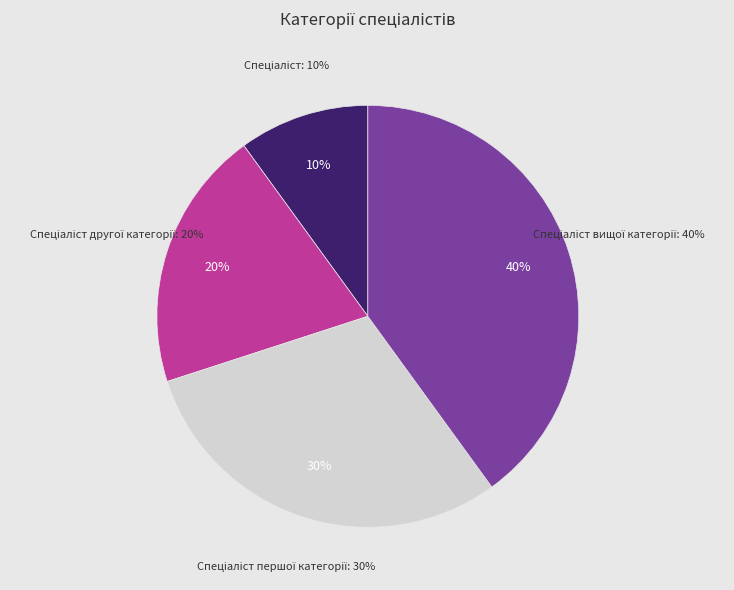

Rank the categories by value from lowest to highest.

Спеціаліст, Спеціаліст другої категорії, Спеціаліст першої категорії, Спеціаліст вищої категорії